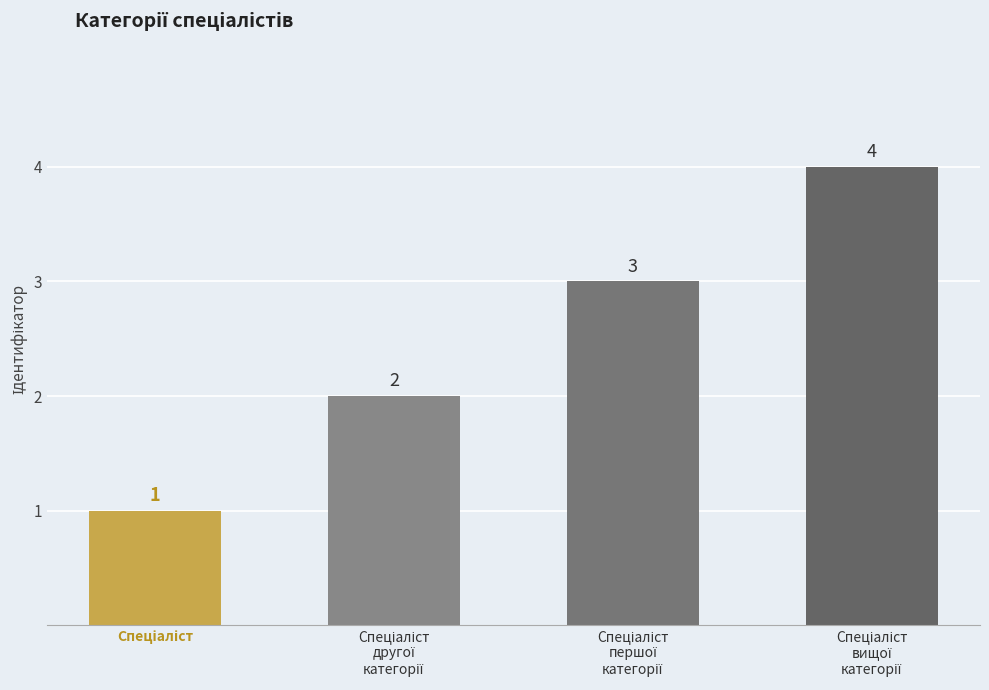

What is the difference between the maximum and minimum values?

3